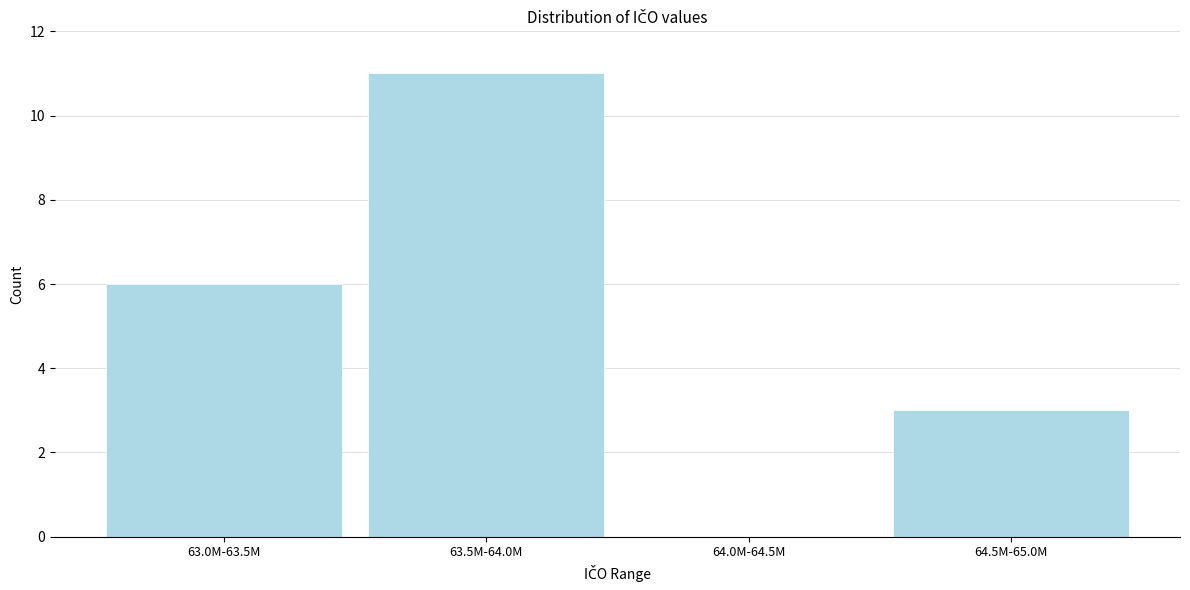

Reading left to right, transcribe all the data shown in this chart.

63.0M-63.5M=6	63.5M-64.0M=11	64.0M-64.5M=0	64.5M-65.0M=3